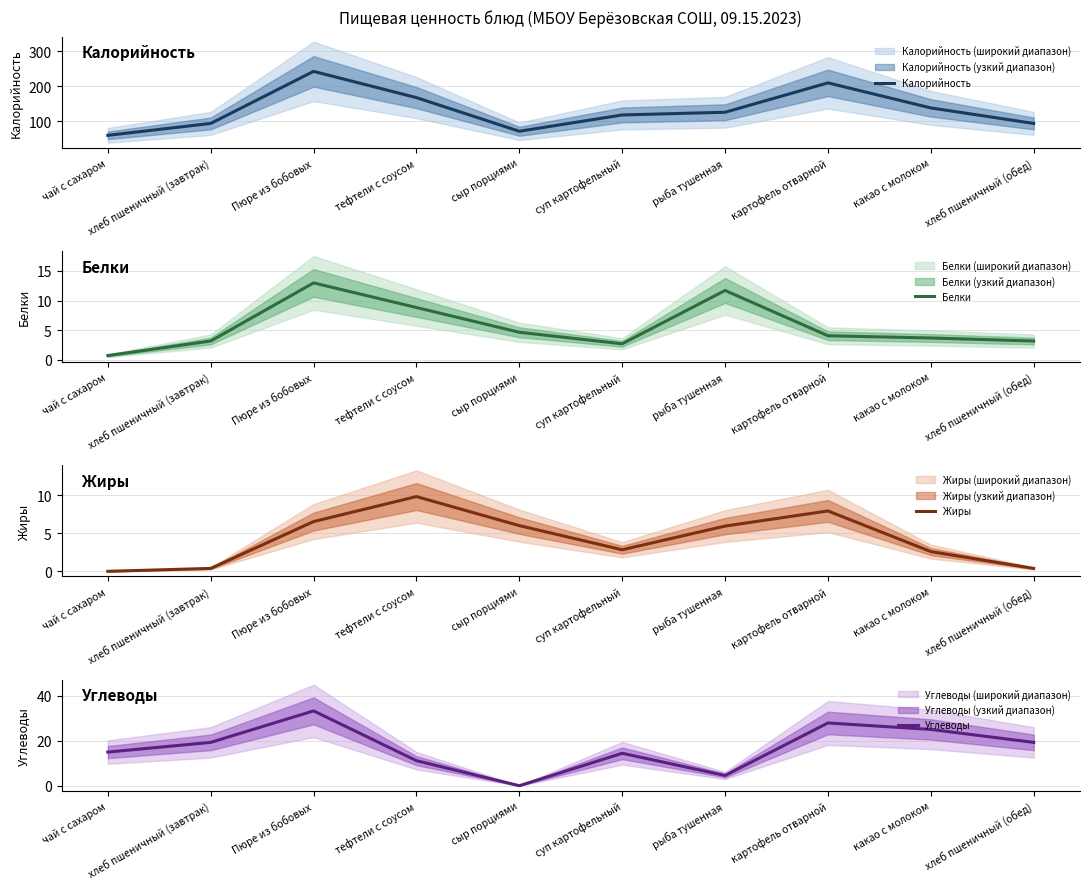

Reading right to left, transcribe all the data shown in this chart.

Калорийность: хлеб пшеничный (обед)=94.0	какао с молоком=138.4	картофель отварной=210.0	рыба тушенная=126.0	суп картофельный=118.2	сыр порциями=71.7	тефтели с соусом=167.8	Пюре из бобовых=242.9	хлеб пшеничный (завтрак)=94.0	чай с сахаром=60.0
Белки: хлеб пшеничный (обед)=3.2	какао с молоком=3.7	картофель отварной=4.0	рыба тушенная=11.7	суп картофельный=2.7	сыр порциями=4.6	тефтели с соусом=8.8	Пюре из бобовых=13.0	хлеб пшеничный (завтрак)=3.2	чай с сахаром=0.7
Жиры: хлеб пшеничный (обед)=0.4	какао с молоком=2.6	картофель отварной=7.9	рыба тушенная=5.9	суп картофельный=2.8	сыр порциями=6.0	тефтели с соусом=9.8	Пюре из бобовых=6.5	хлеб пшеничный (завтрак)=0.4	чай с сахаром=0.0
Углеводы: хлеб пшеничный (обед)=19.3	какао с молоком=25.1	картофель отварной=28.0	рыба тушенная=4.6	суп картофельный=14.5	сыр порциями=0.0	тефтели с соусом=11.2	Пюре из бобовых=33.4	хлеб пшеничный (завтрак)=19.3	чай с сахаром=15.0